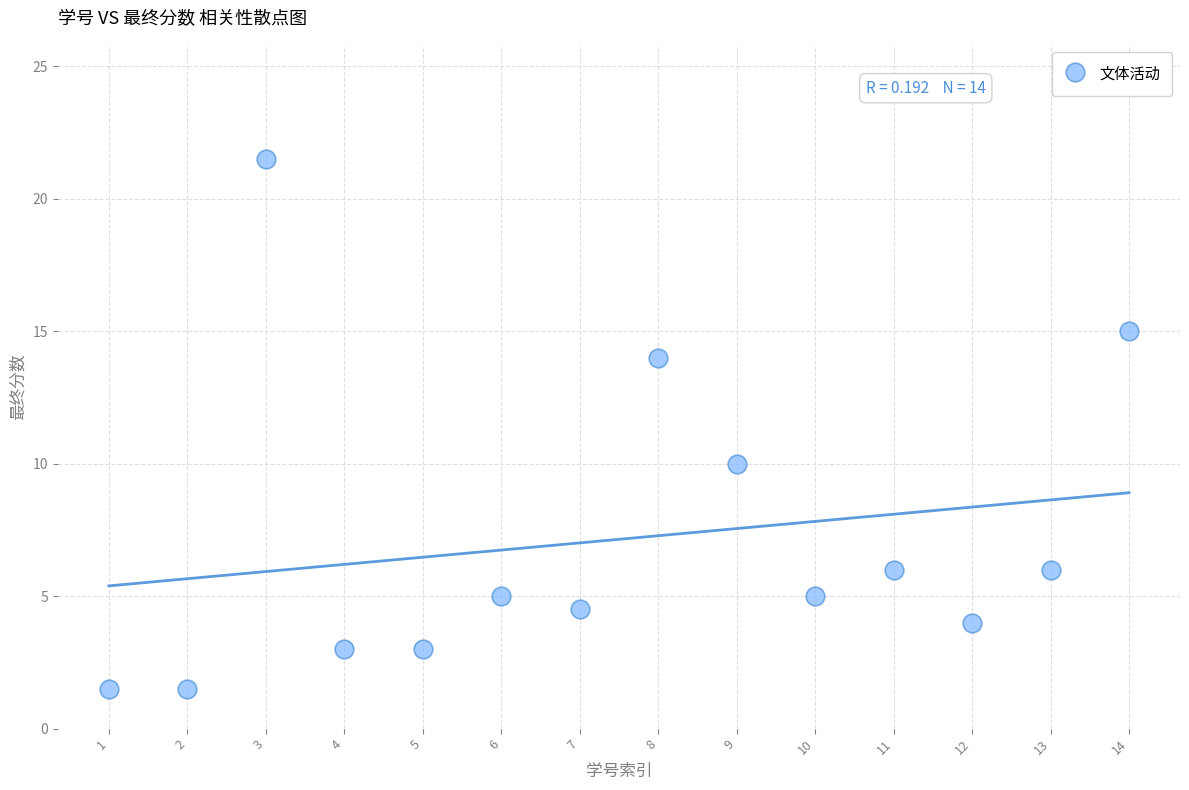

What is the range of Y values (max minus min)?

20.0